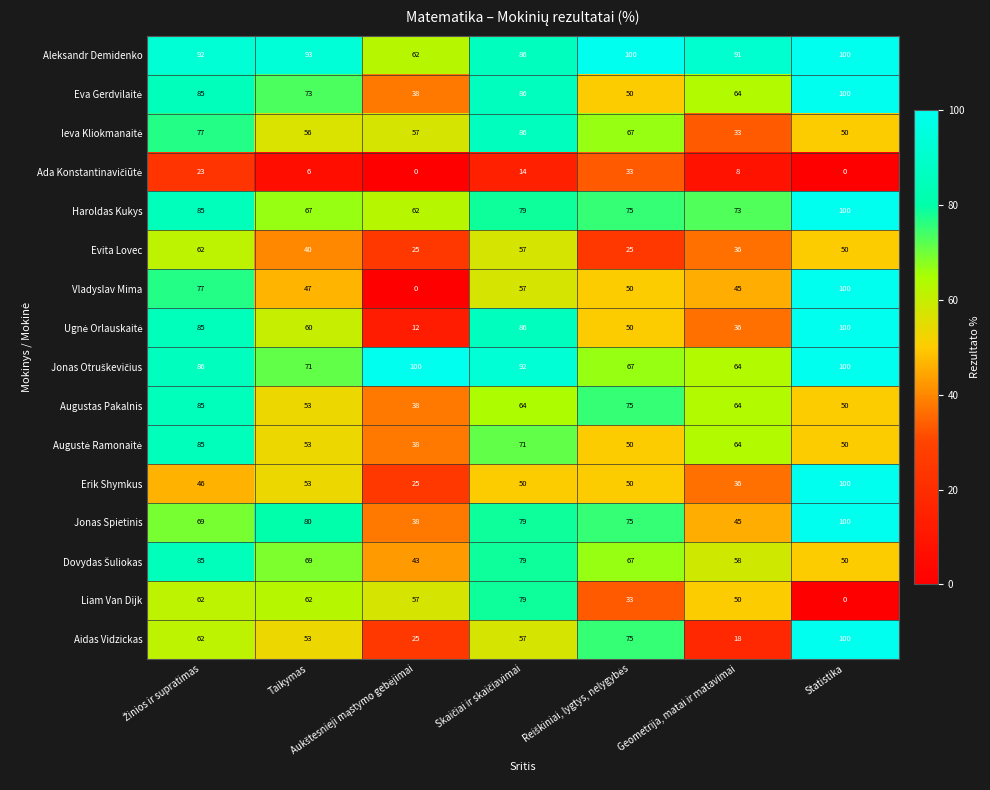

What is the difference between the maximum and minimum values in the Augustas Pakalnis series?

47